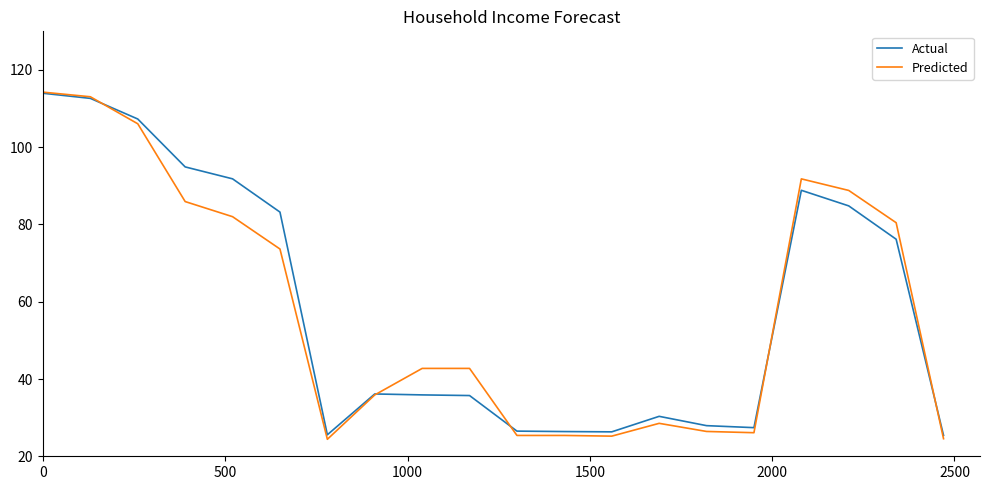

Which series has the largest range (max minus min)?

Predicted